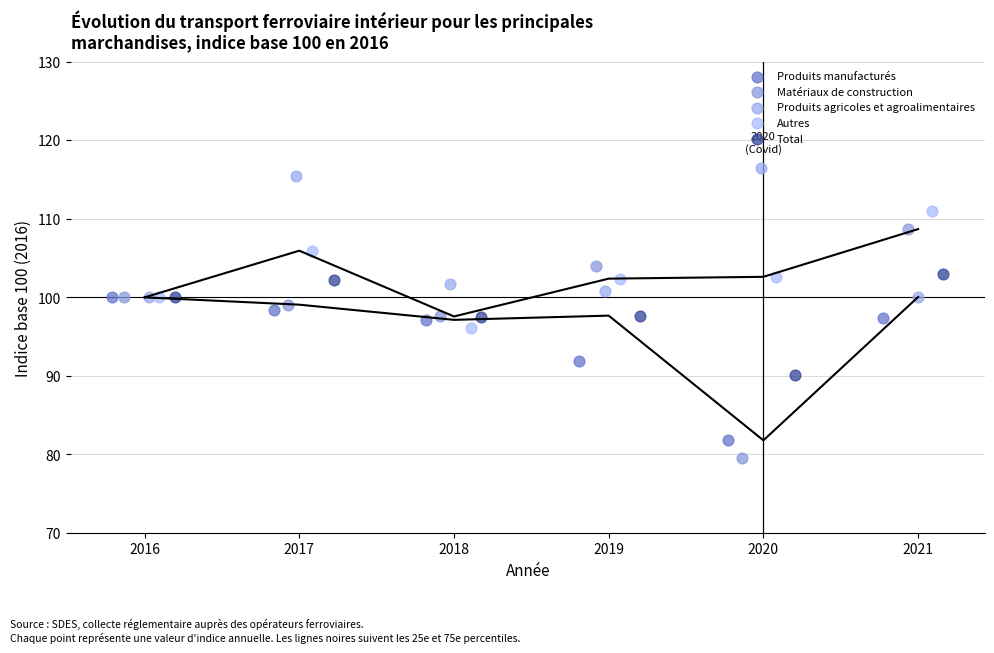

Which series contains the lowest Y value?

Matériaux de construction